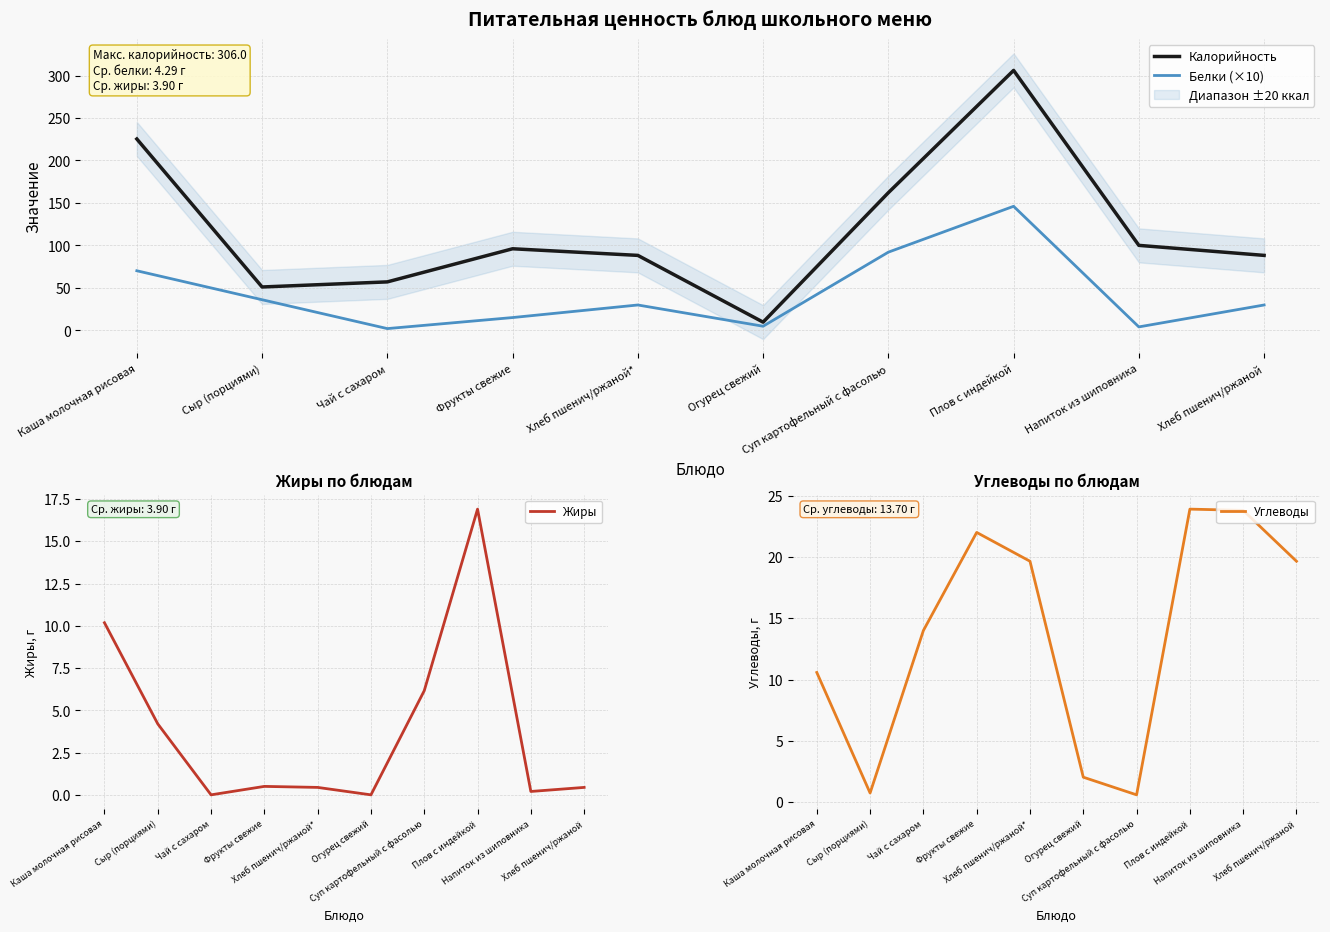

What is the sum of the Калорийность values at Фрукты свежие and Напиток из шиповника?

196.0